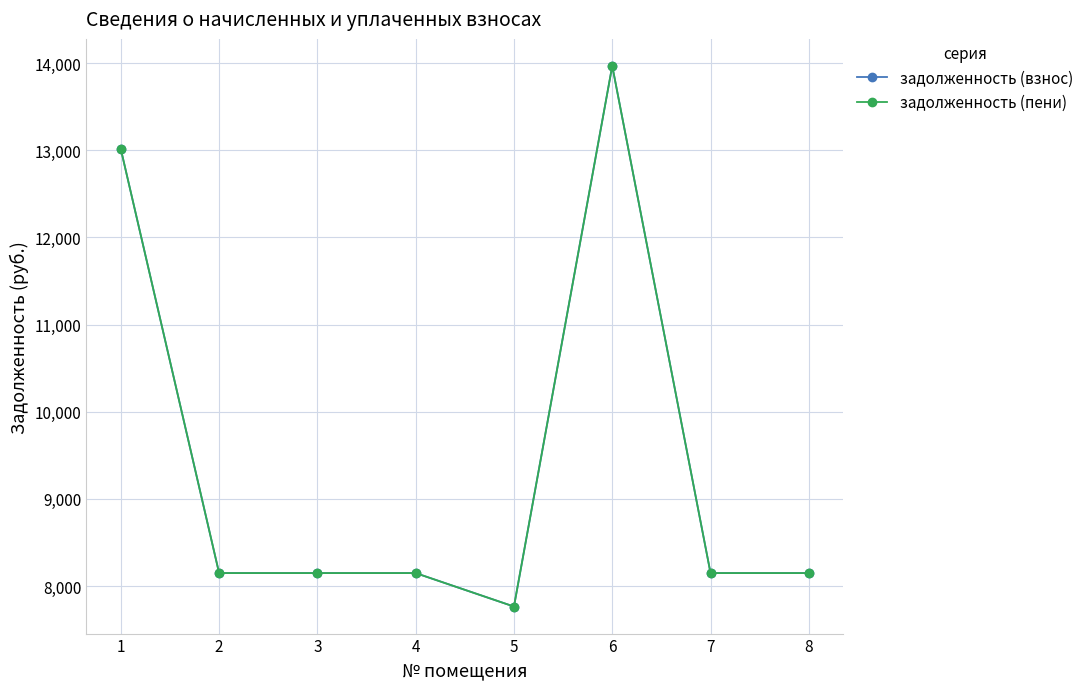

What is the value of the задолженность (взнос) point at the 7th from the left?

8148.0